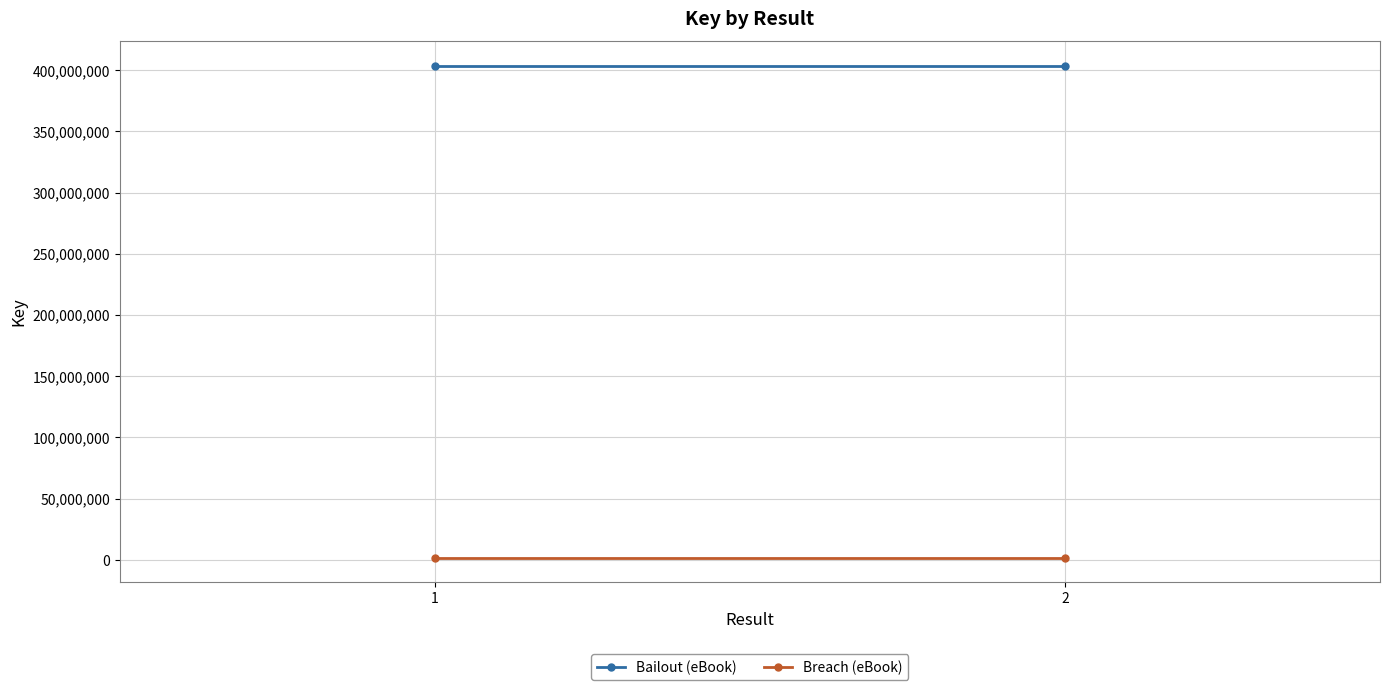

At which label is Breach (eBook) closest to 1562808?

1